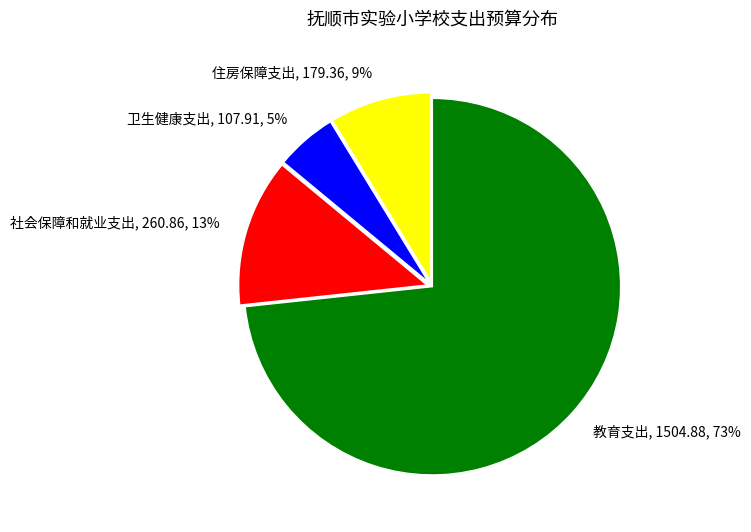

What percentage is the 社会保障和就业支出 slice, to the nearest percent?

13%